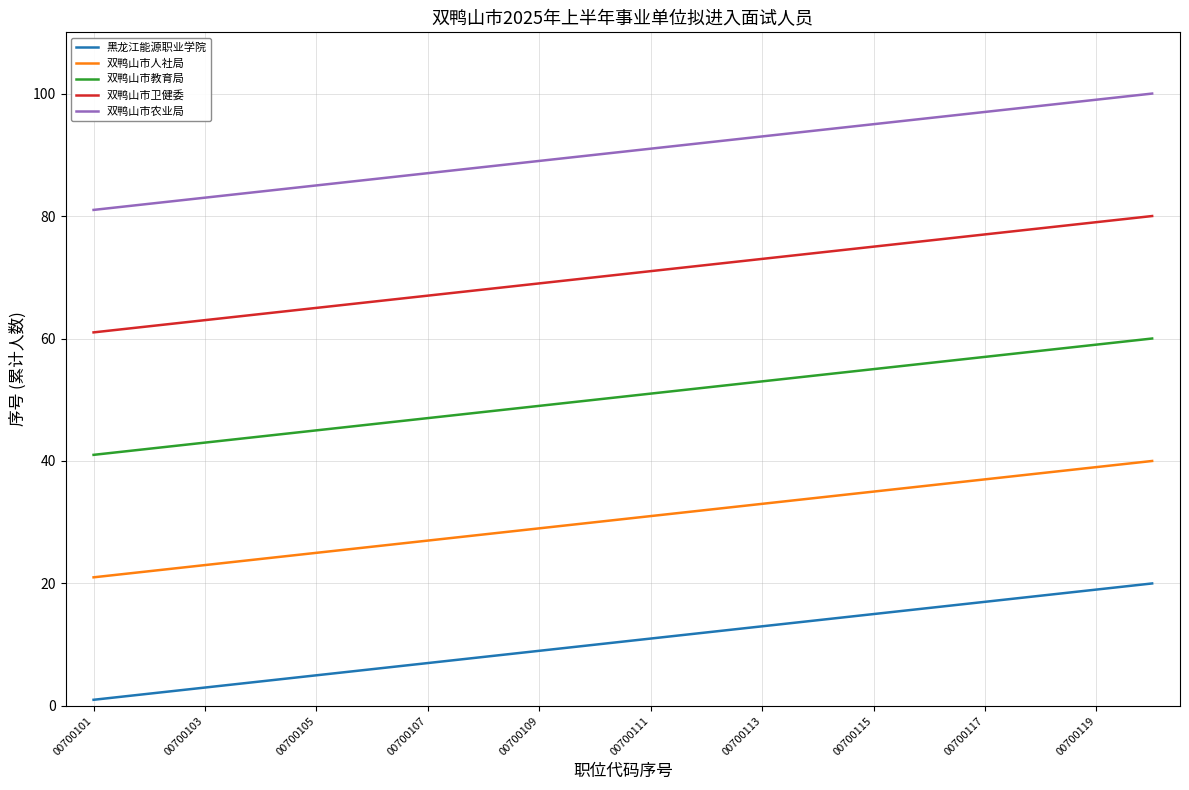

Rank the series by their average value, from highest to lowest.

双鸭山市农业局, 双鸭山市卫健委, 双鸭山市教育局, 双鸭山市人社局, 黑龙江能源职业学院